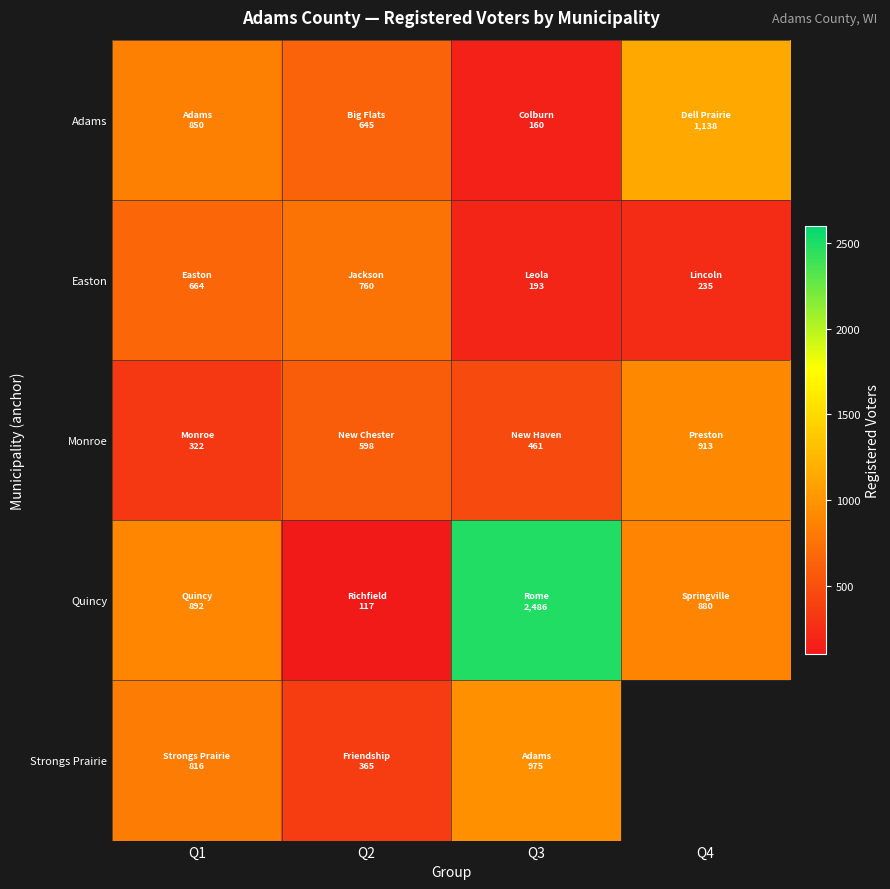

What is the sum of all Quincy values?

4375.0